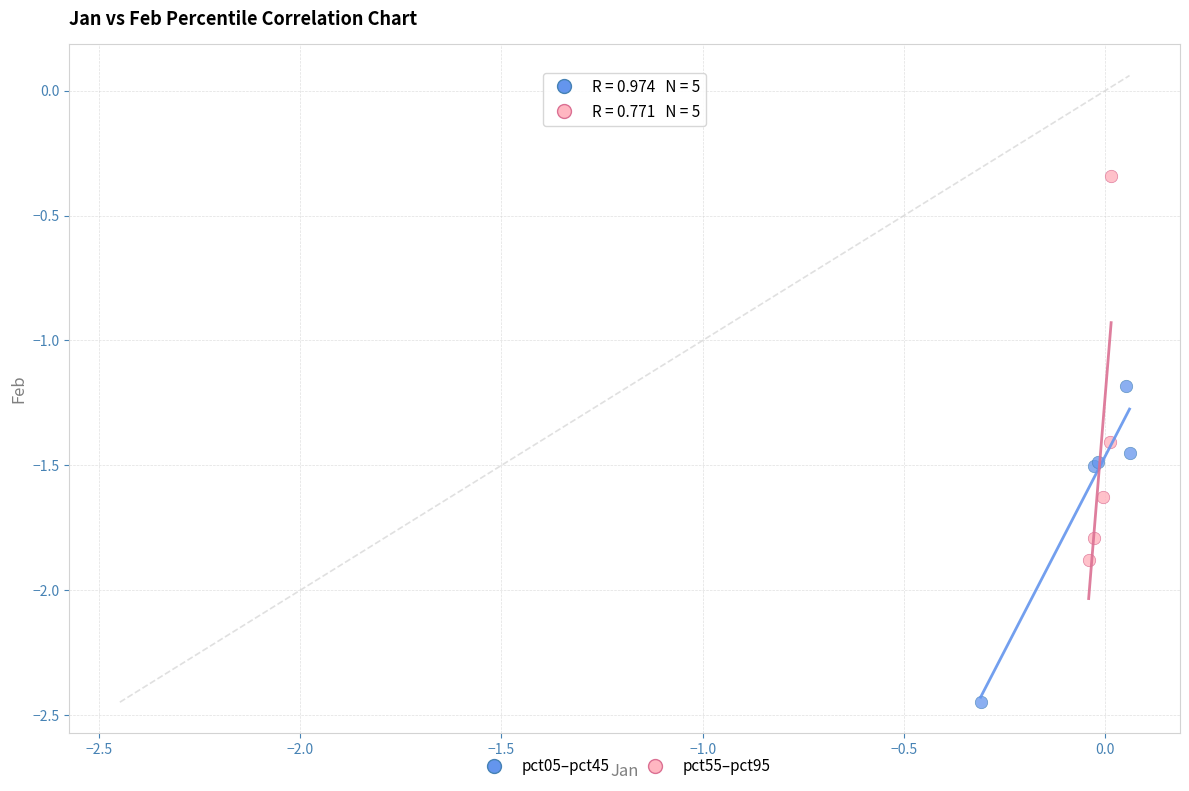

Which series contains the highest Y value?

pct55–pct95